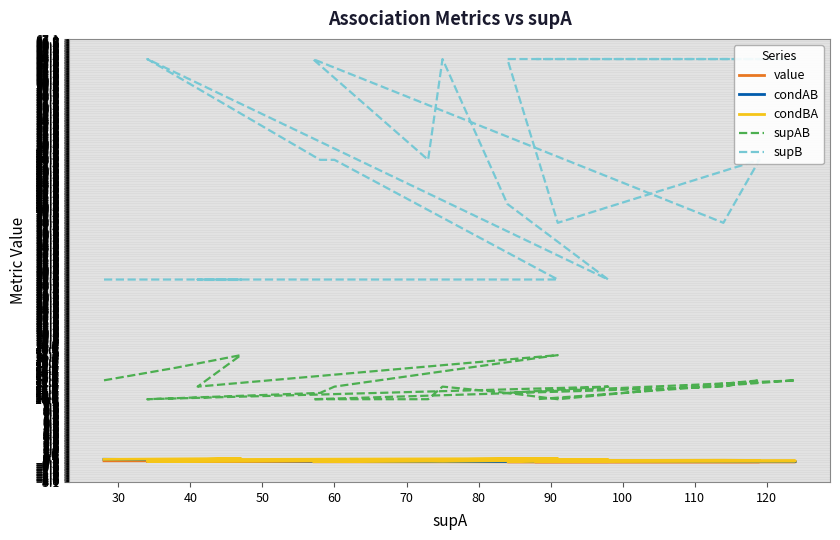

How many distinct data groups are displayed?

5